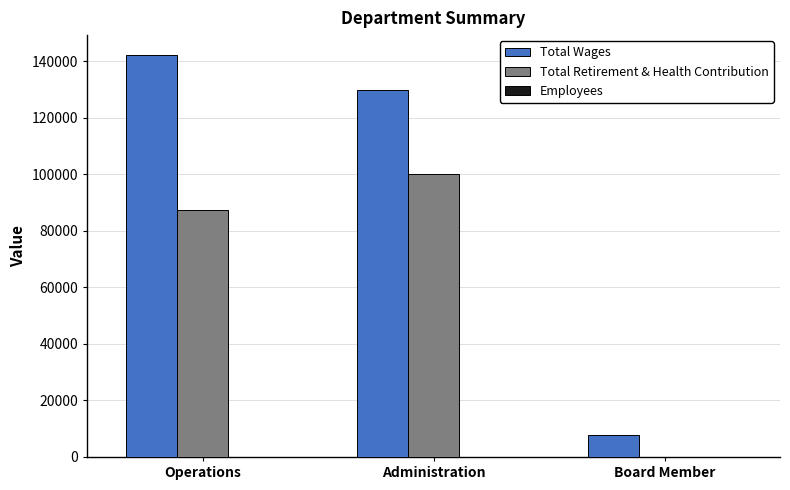

Which series has the largest total across all categories?

Total Wages